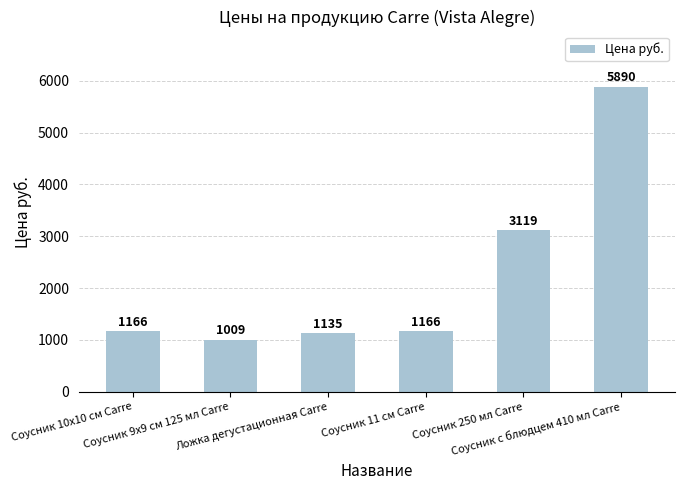

What is the ratio of the value at Ложка дегустационная Carre to the value at Соусник 250 мл Carre?

0.4